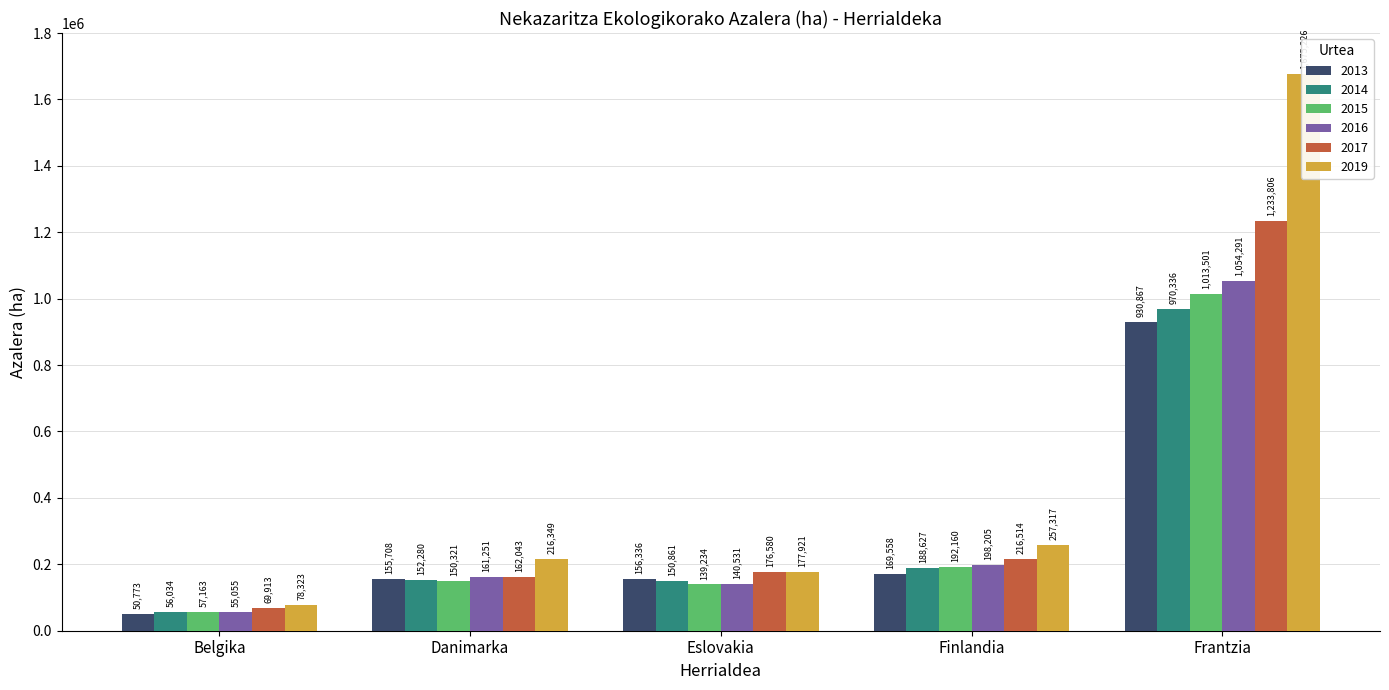

Rank the series by their maximum value, from highest to lowest.

2019, 2017, 2016, 2015, 2014, 2013